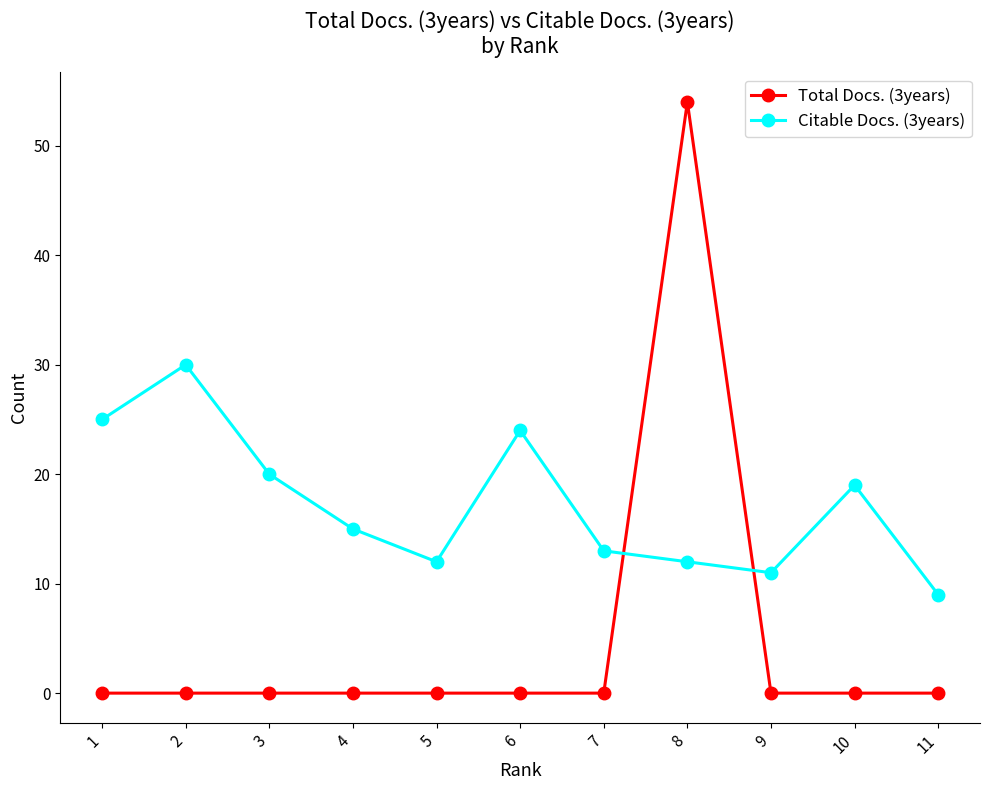

How many interior local valleys does the Citable Docs. (3years) series have?

2